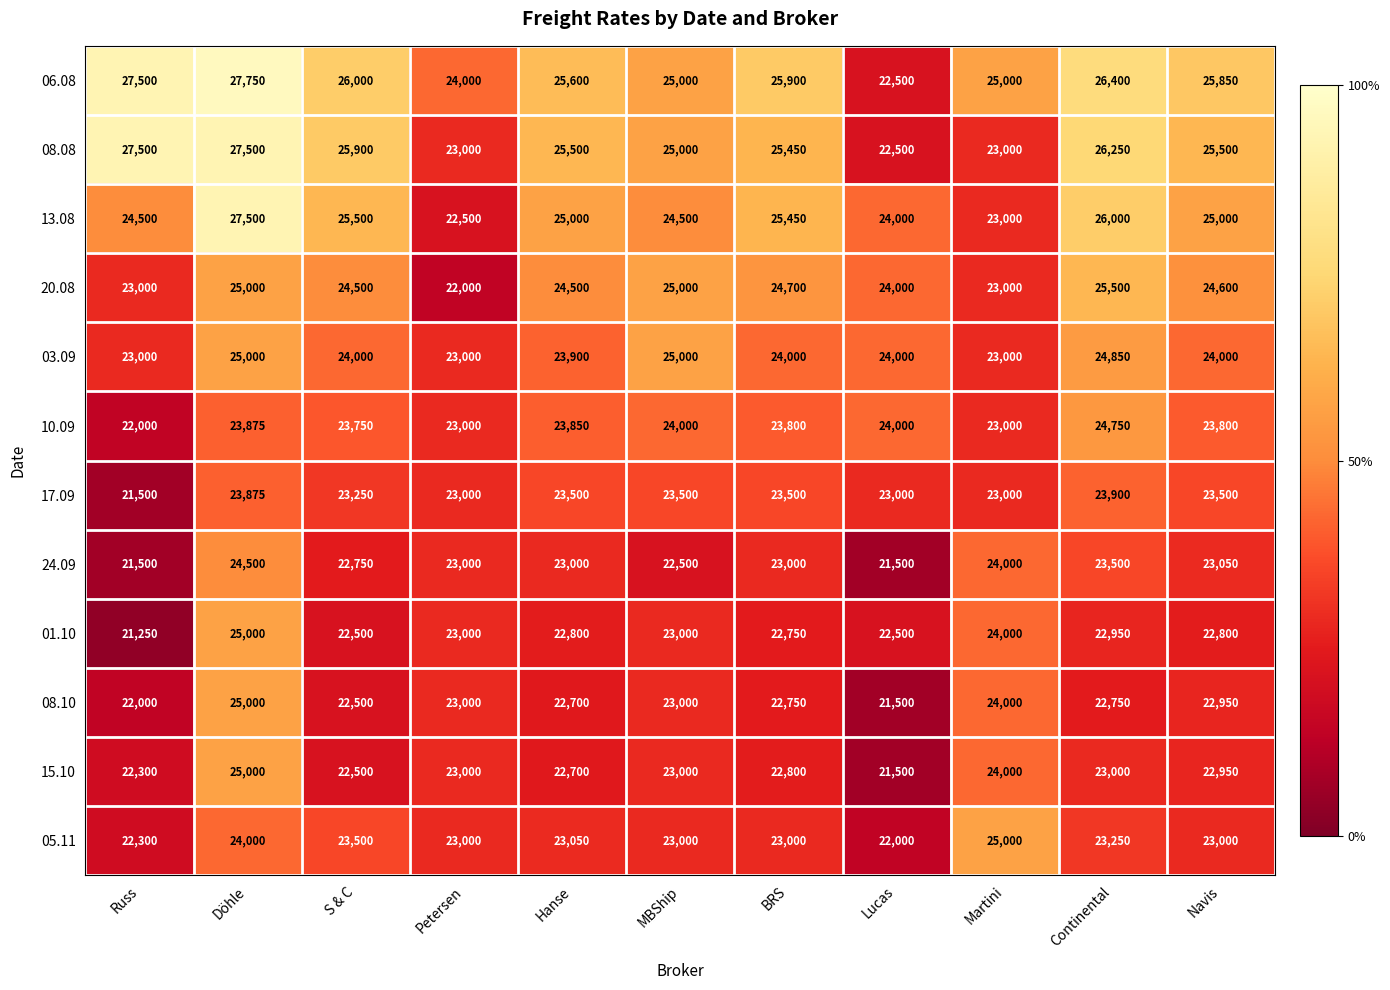

Which label corresponds to the largest value in the chart?

Döhle